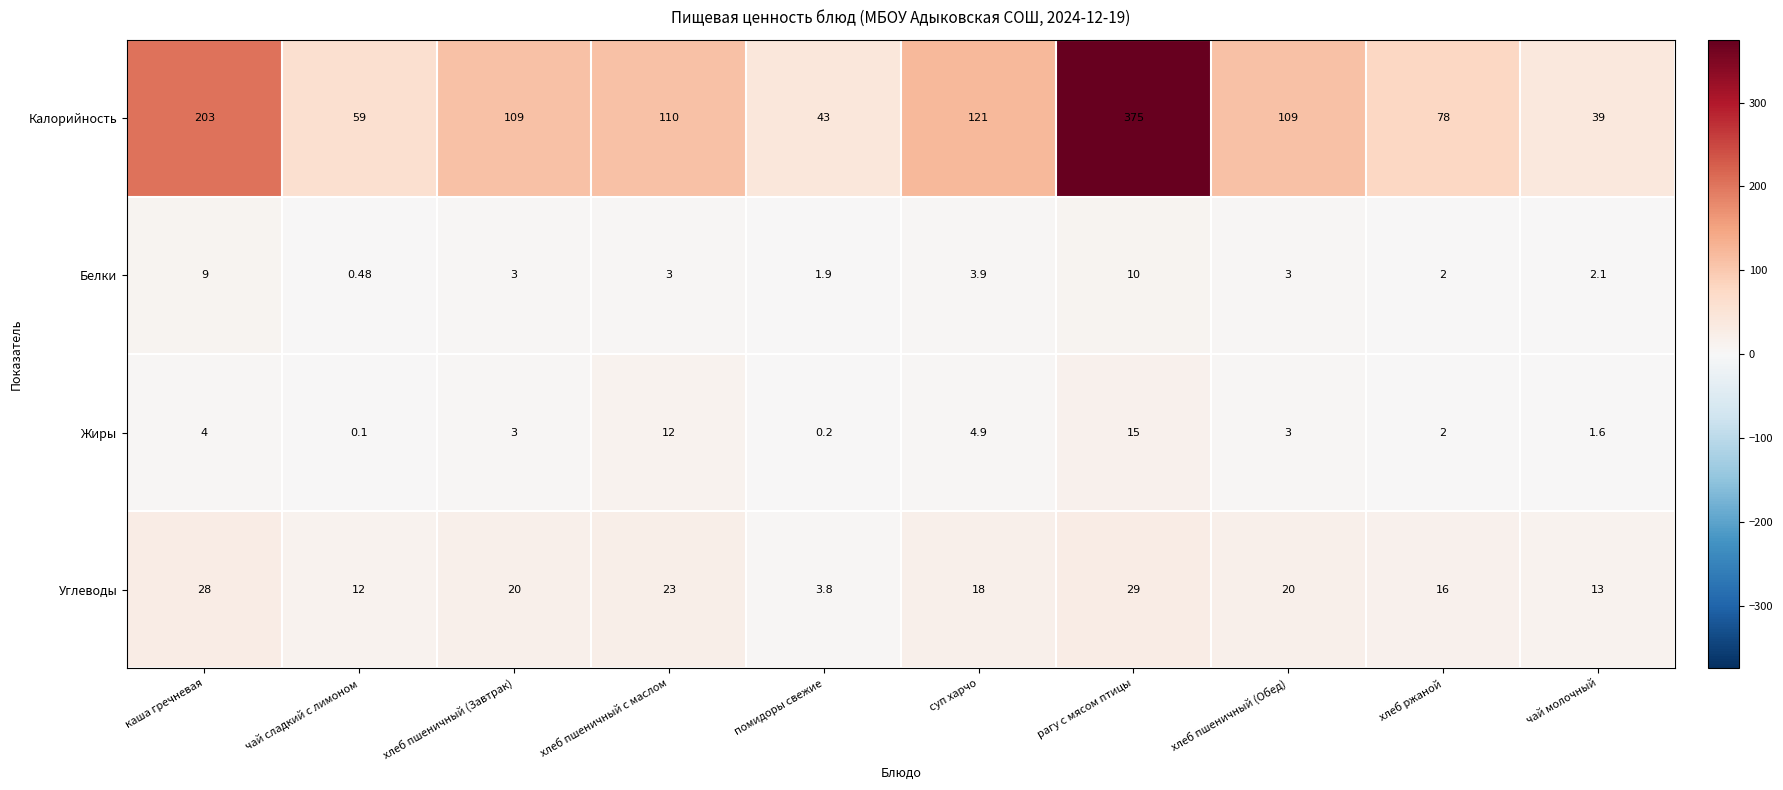

How many categories are shown in the chart?

10